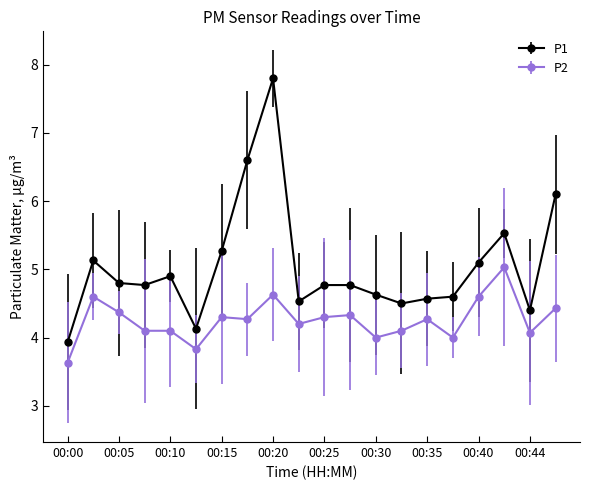

What is the difference between the maximum and minimum values in the P1 series?

3.9